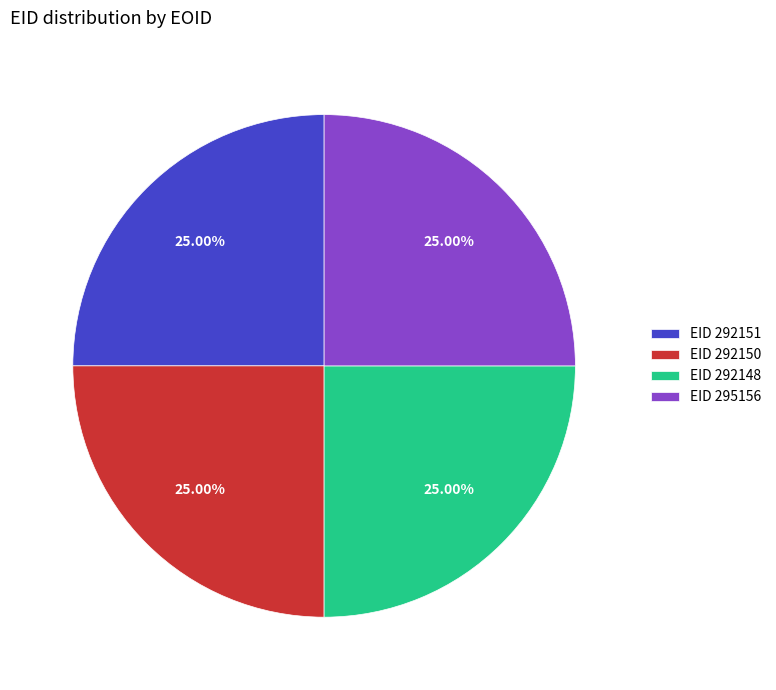

Approximately how many times larger is the value at EID 292150 compared to EID 292148?

1.0